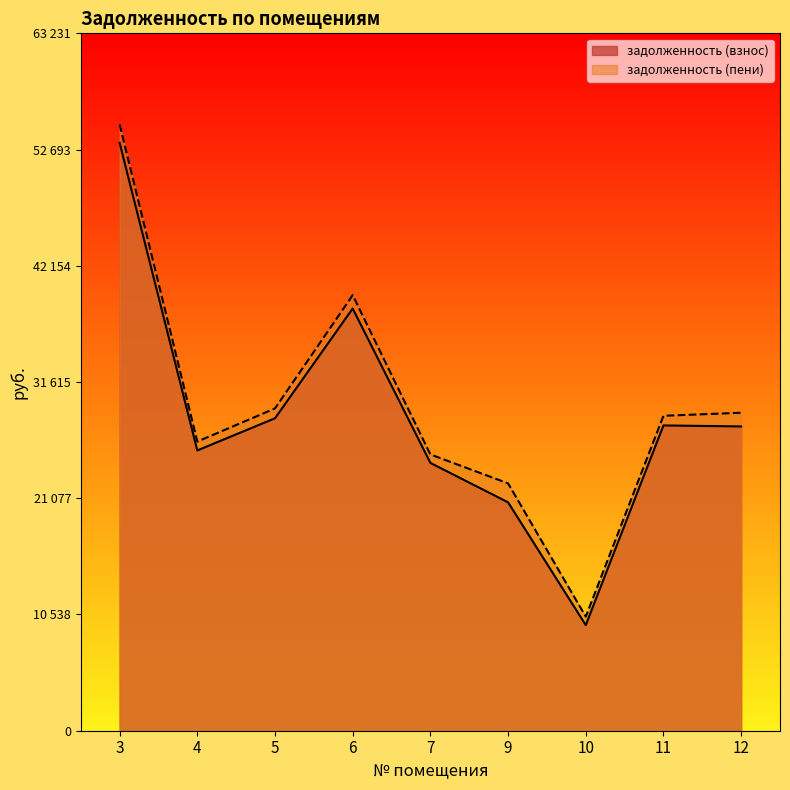

True or false: задолженность (пени) and задолженность (взнос) cross at least once.

False